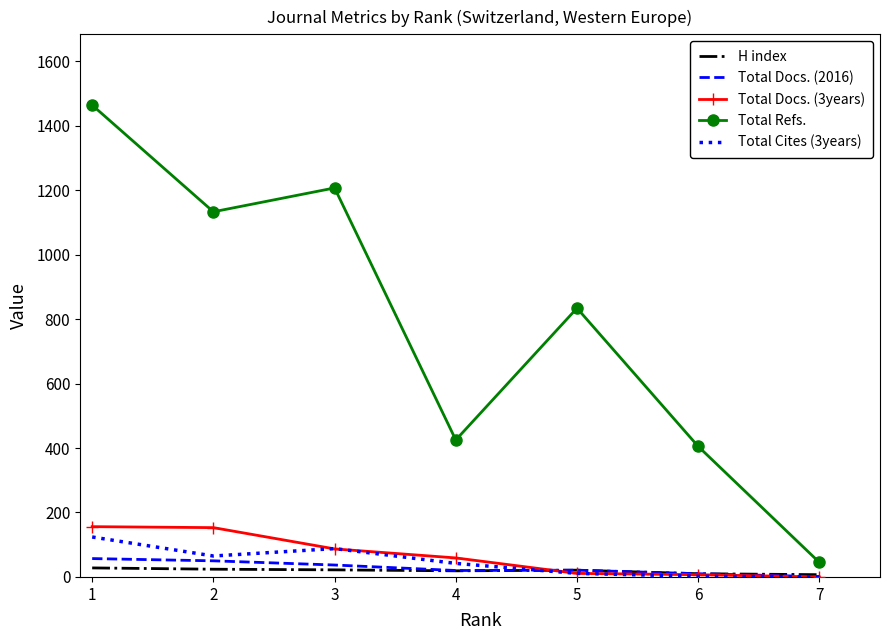

What are all the series names shown in the legend?

H index, Total Docs. (2016), Total Docs. (3years), Total Refs., Total Cites (3years)